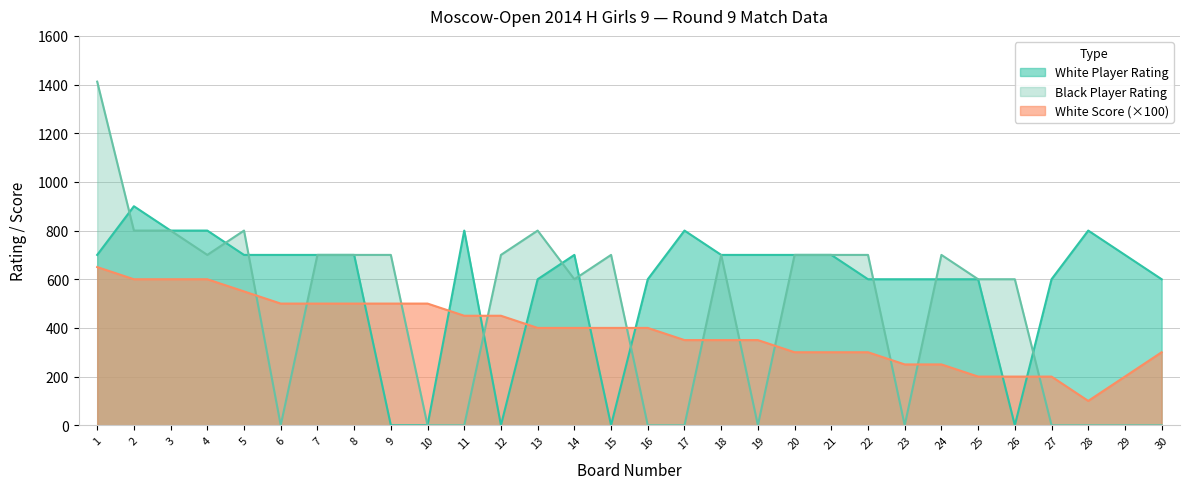

Between which two adjacent categories do White Score and Black Player Rating first intersect?

5 and 6